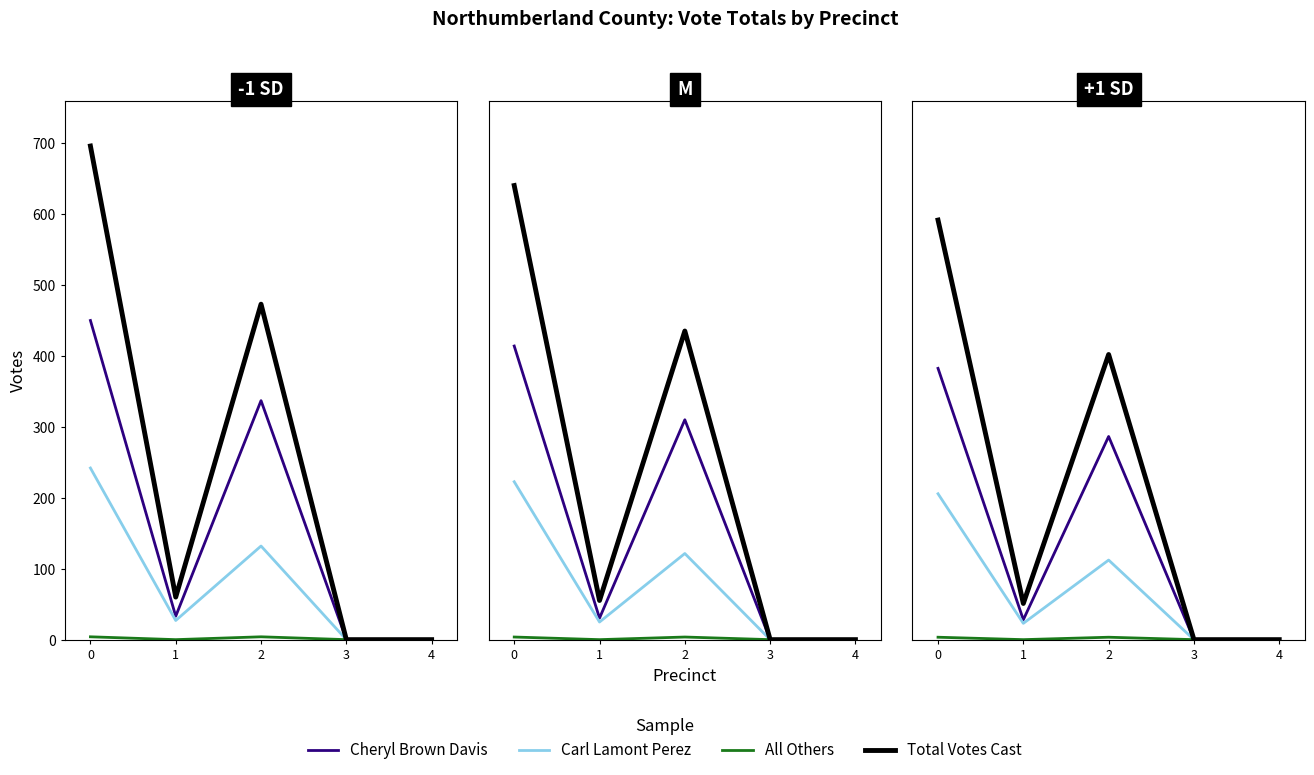

Is the value of Carl Lamont Perez at 3 greater than the value of Cheryl Brown Davis at 4?

No